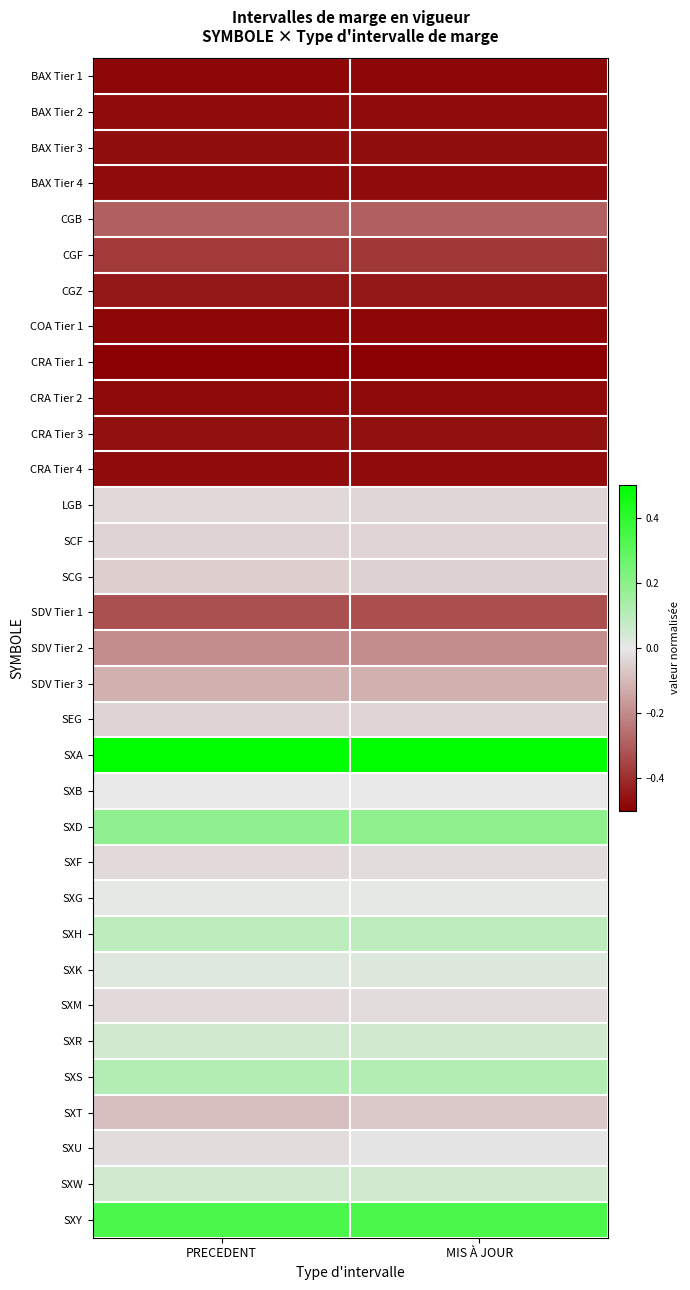

Reading left to right, list all the values displayed in this chart.

BAX Tier 1: PRECEDENT=-0.5	MIS À JOUR=-0.5
BAX Tier 2: PRECEDENT=-0.5	MIS À JOUR=-0.5
BAX Tier 3: PRECEDENT=-0.5	MIS À JOUR=-0.5
BAX Tier 4: PRECEDENT=-0.5	MIS À JOUR=-0.5
CGB: PRECEDENT=-0.3	MIS À JOUR=-0.3
CGF: PRECEDENT=-0.4	MIS À JOUR=-0.4
CGZ: PRECEDENT=-0.4	MIS À JOUR=-0.4
COA Tier 1: PRECEDENT=-0.5	MIS À JOUR=-0.5
CRA Tier 1: PRECEDENT=-0.5	MIS À JOUR=-0.5
CRA Tier 2: PRECEDENT=-0.5	MIS À JOUR=-0.5
CRA Tier 3: PRECEDENT=-0.5	MIS À JOUR=-0.5
CRA Tier 4: PRECEDENT=-0.5	MIS À JOUR=-0.5
LGB: PRECEDENT=-0.0	MIS À JOUR=-0.0
SCF: PRECEDENT=-0.0	MIS À JOUR=-0.0
SCG: PRECEDENT=-0.1	MIS À JOUR=-0.0
SDV Tier 1: PRECEDENT=-0.3	MIS À JOUR=-0.3
SDV Tier 2: PRECEDENT=-0.2	MIS À JOUR=-0.2
SDV Tier 3: PRECEDENT=-0.1	MIS À JOUR=-0.1
SEG: PRECEDENT=-0.0	MIS À JOUR=-0.0
SXA: PRECEDENT=0.5	MIS À JOUR=0.5
SXB: PRECEDENT=0.0	MIS À JOUR=0.0
SXD: PRECEDENT=0.2	MIS À JOUR=0.2
SXF: PRECEDENT=-0.0	MIS À JOUR=-0.0
SXG: PRECEDENT=0.0	MIS À JOUR=0.0
SXH: PRECEDENT=0.1	MIS À JOUR=0.1
SXK: PRECEDENT=0.0	MIS À JOUR=0.0
SXM: PRECEDENT=-0.0	MIS À JOUR=-0.0
SXR: PRECEDENT=0.1	MIS À JOUR=0.1
SXS: PRECEDENT=0.1	MIS À JOUR=0.1
SXT: PRECEDENT=-0.1	MIS À JOUR=-0.1
SXU: PRECEDENT=-0.0	MIS À JOUR=-0.0
SXW: PRECEDENT=0.1	MIS À JOUR=0.1
SXY: PRECEDENT=0.3	MIS À JOUR=0.3